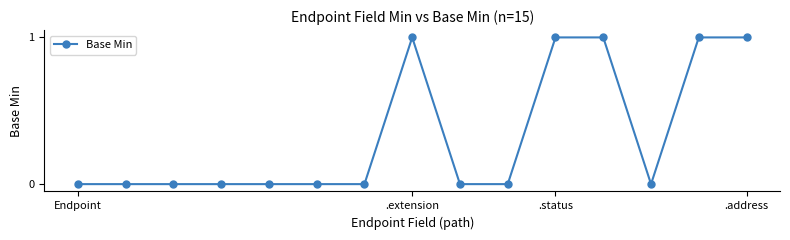

What is the sum of all values?

5